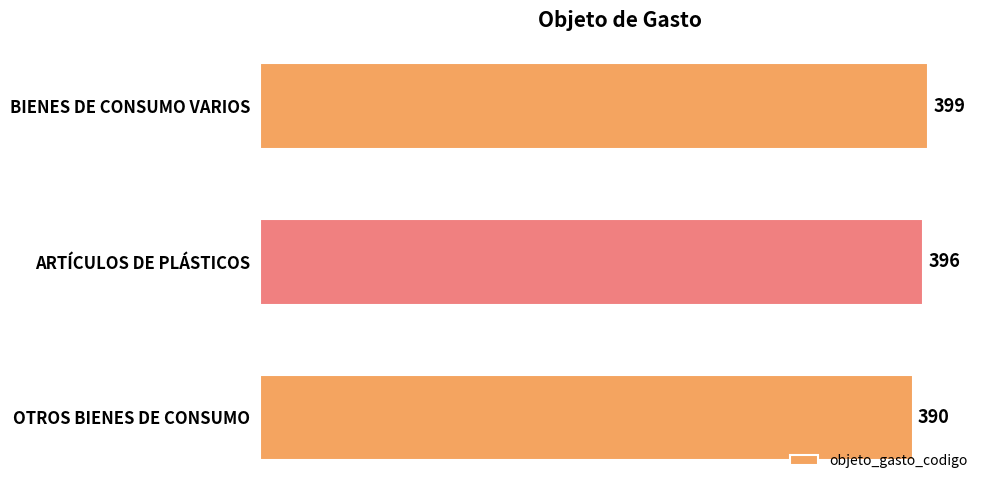

How many values are between 390 and 399?

3